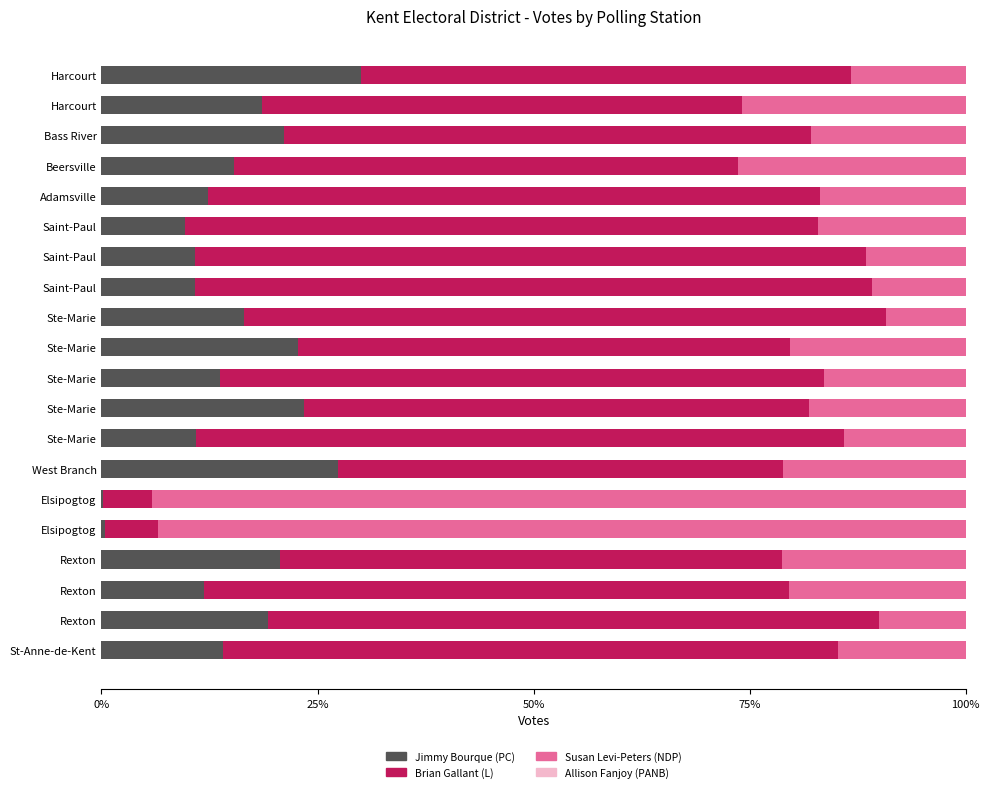

Reading right to left, what are all the values shown in this chart?

Jimmy Bourque (PC): 14.1	19.3	11.8	20.7	0.4	0.2	27.3	10.9	23.5	13.7	22.8	16.4	10.8	10.8	9.7	12.4	15.4	21.1	18.5	30.0
Brian Gallant (L): 71.2	70.7	67.7	58.1	6.2	5.6	51.6	75.0	58.3	69.9	56.9	74.3	78.4	77.7	73.1	70.8	58.2	61.0	55.6	56.7
Susan Levi-Peters (NDP): 14.7	10.0	20.5	21.2	93.5	94.2	21.1	14.1	18.2	16.4	20.3	9.2	10.8	11.5	17.1	16.9	26.4	17.9	25.9	13.3
Allison Fanjoy (PANB): 0.6	0.6	0.6	0.6	0.6	0.6	0.6	0.6	0.6	0.6	0.6	0.6	0.6	0.6	0.6	0.6	0.6	0.6	0.6	0.6